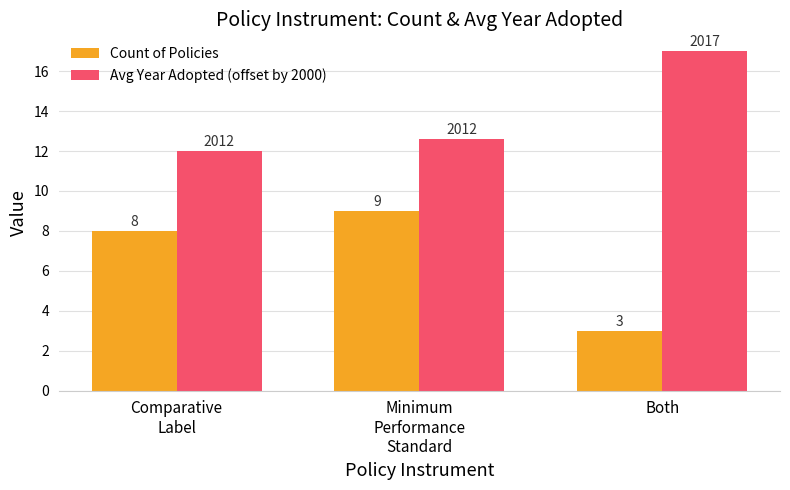

Which series has the widest spread of values?

Count of Policies